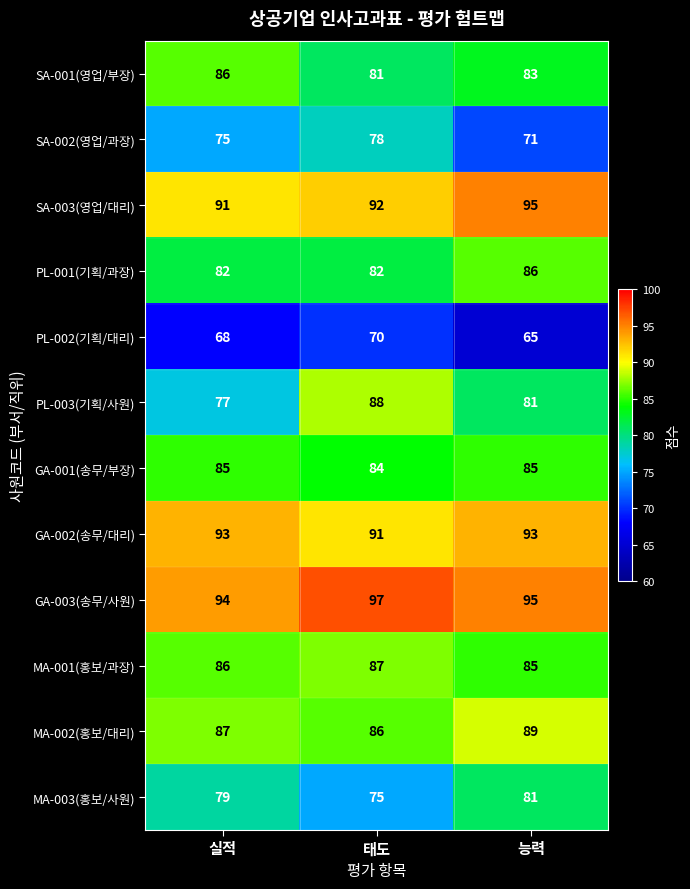

Count the number of categories in the chart.

3